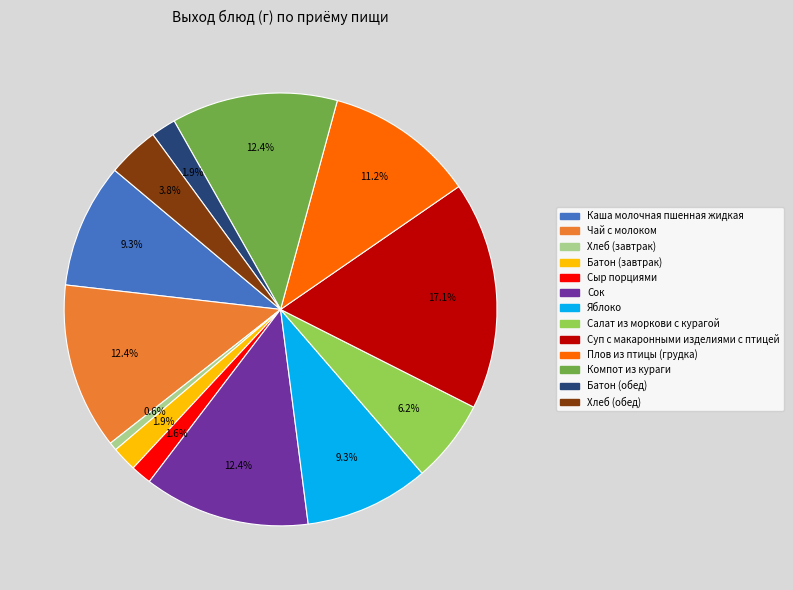

To the nearest percent, what is the combined percentage of Сыр порциями and Батон (завтрак)?

3%